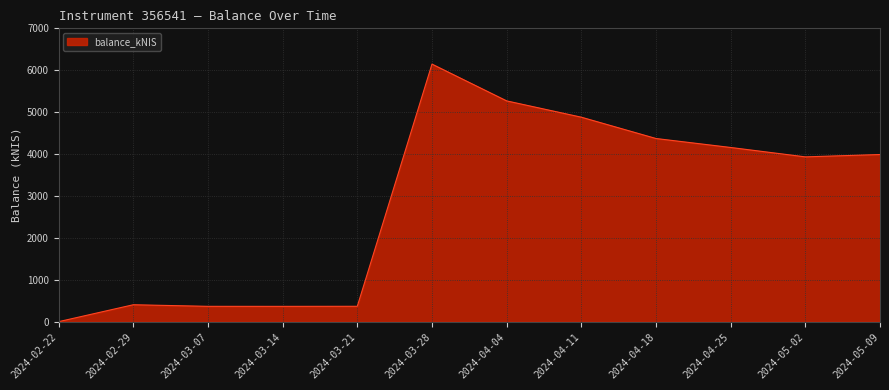

The value at 2024-04-18 is 1828.9. True or false?

False